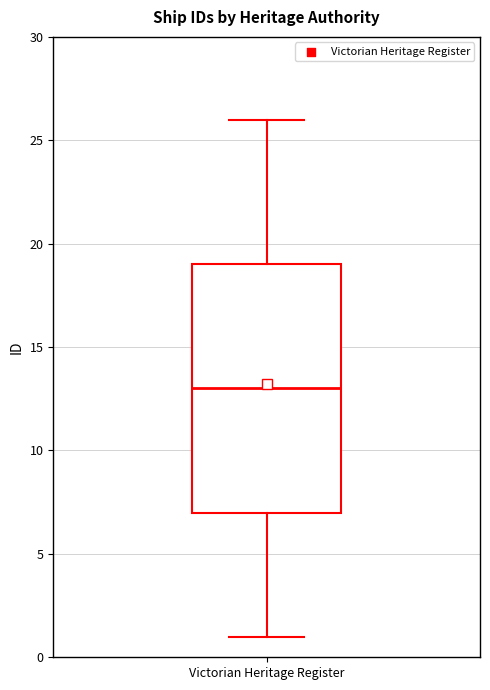

Read this box plot against the y-axis: the position of the median line, the range covered by the box, and the ends of both whiskers. The values are not printed on the chart, so give them approximately, as read against the axis.

median 13, box 7 to 19, whiskers 1 to 26